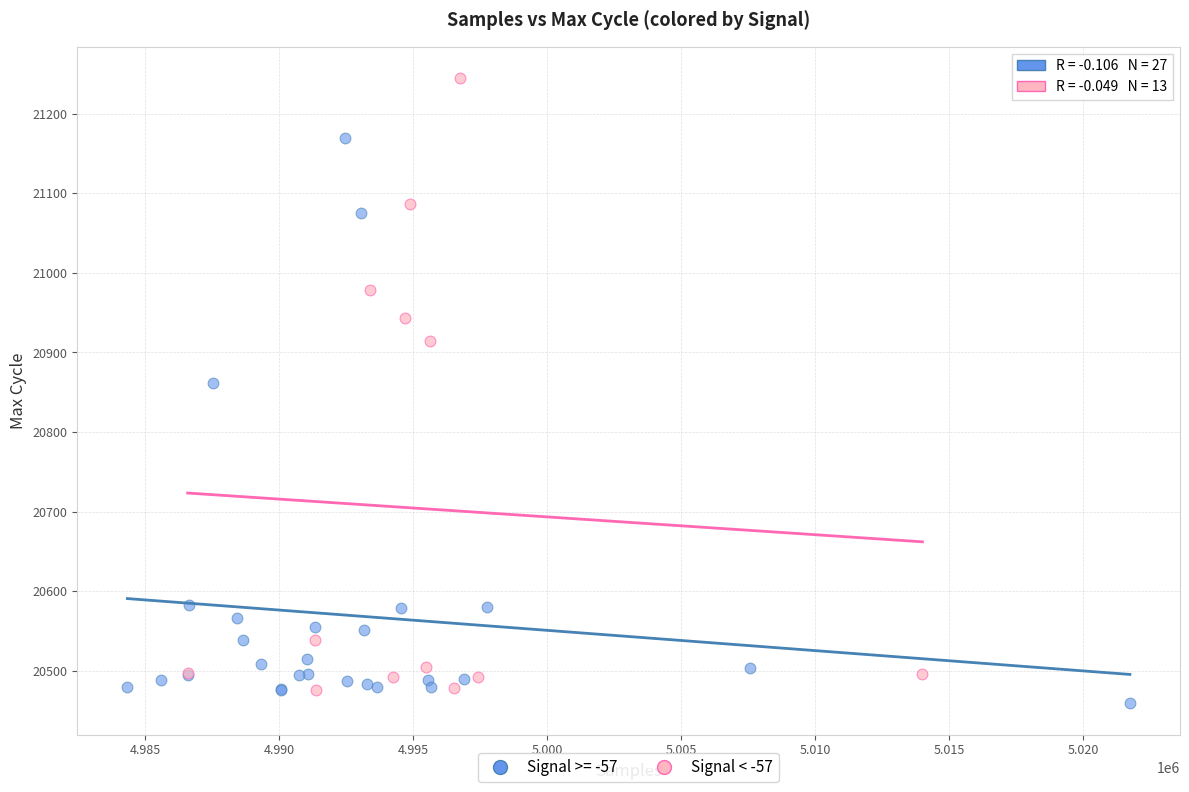

Which series has the widest spread of Y values?

Signal < -57